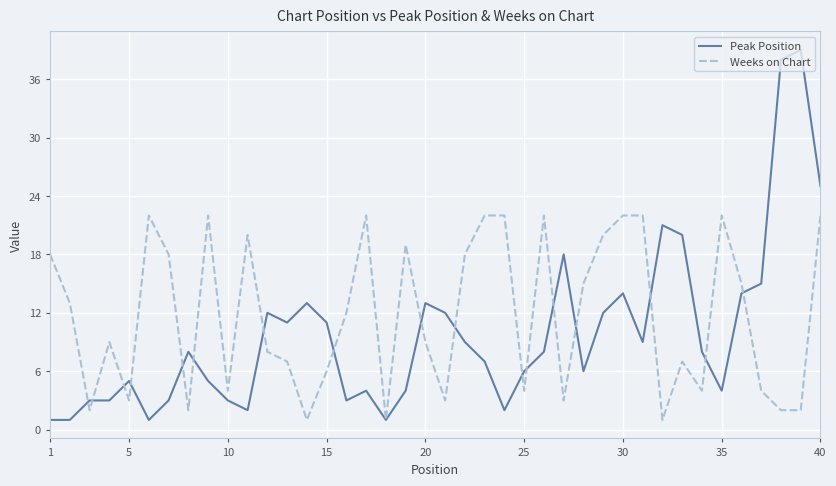

Rank the series by their maximum value, from highest to lowest.

Peak Position, Weeks on Chart